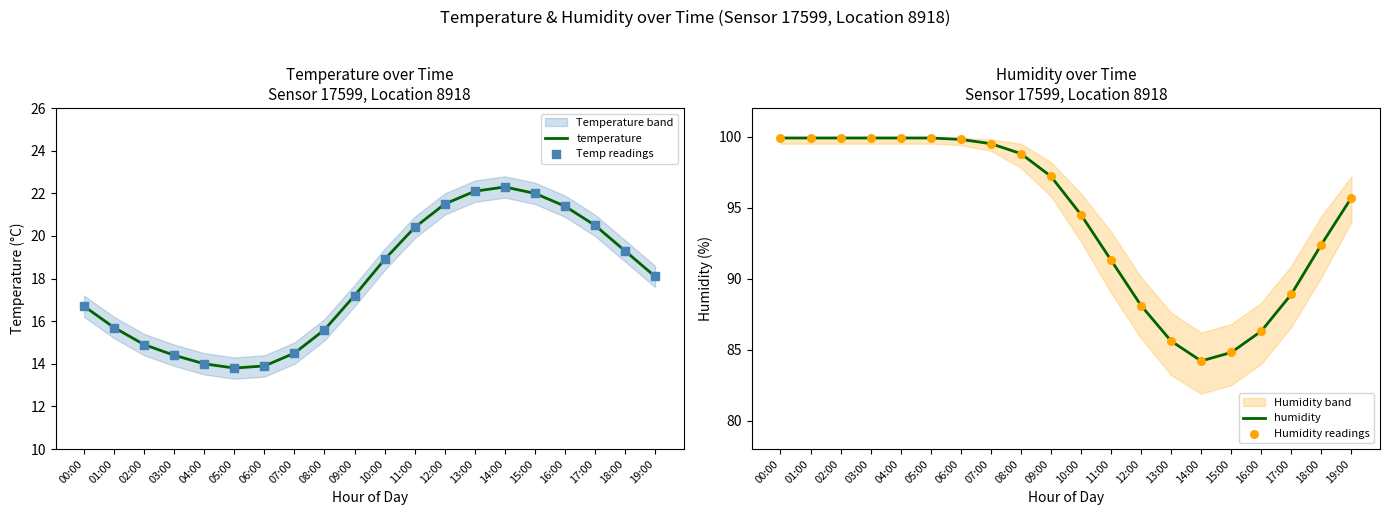

Which series has the largest total across all categories?

humidity